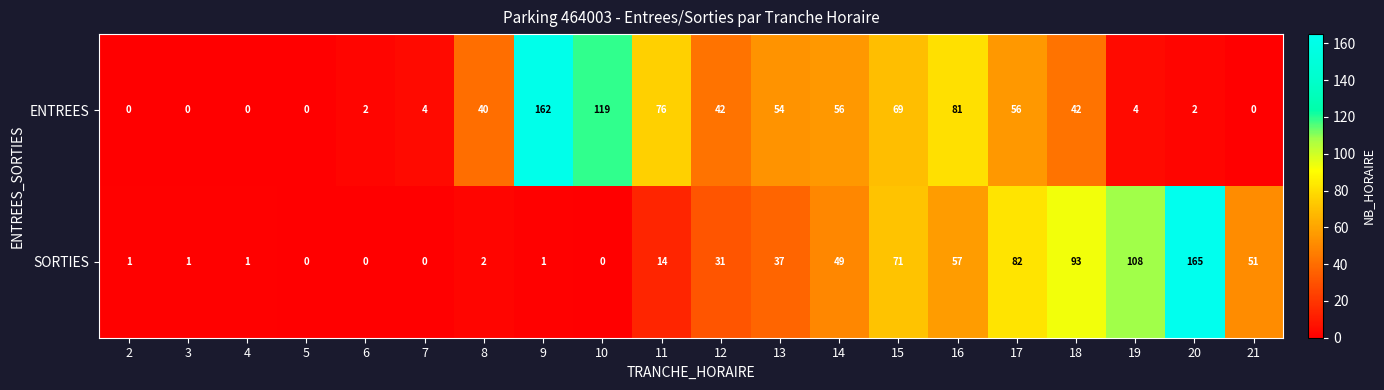

What is the sum of the SORTIES values at 13 and 17?

119